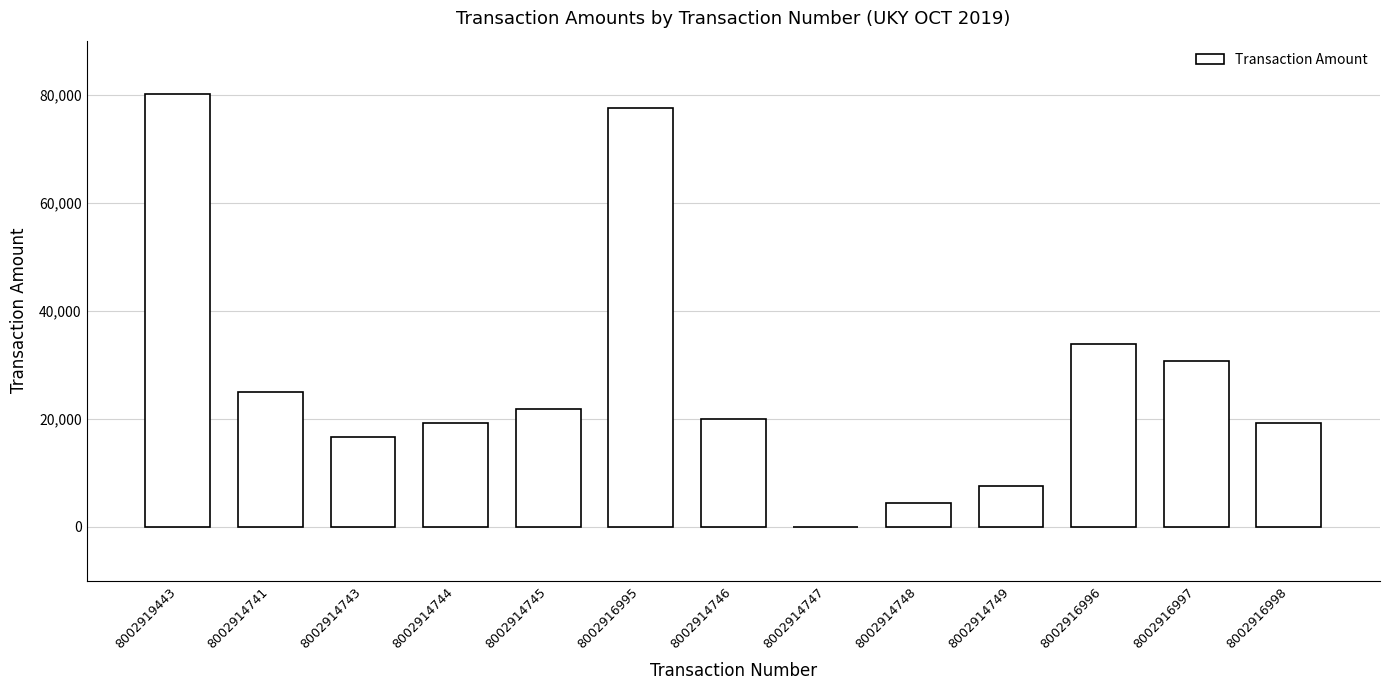

Are the bars horizontal?

No